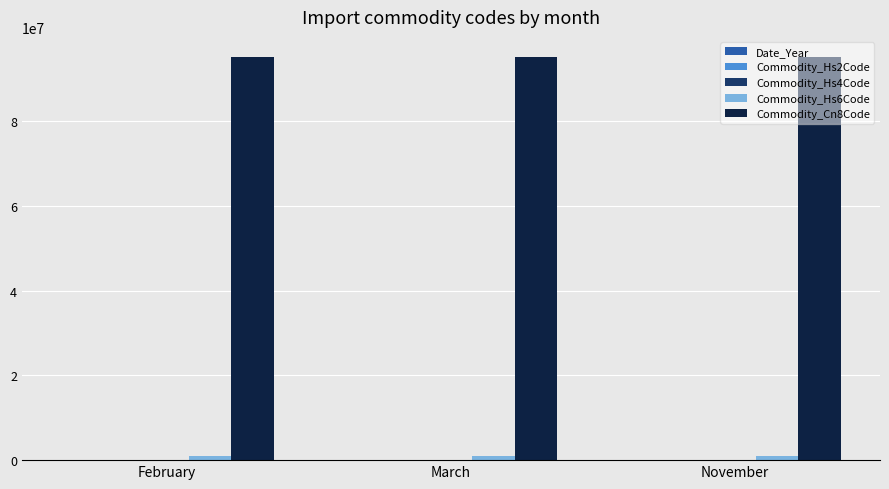

What is the spread (max minus min) of values at February?

95050915